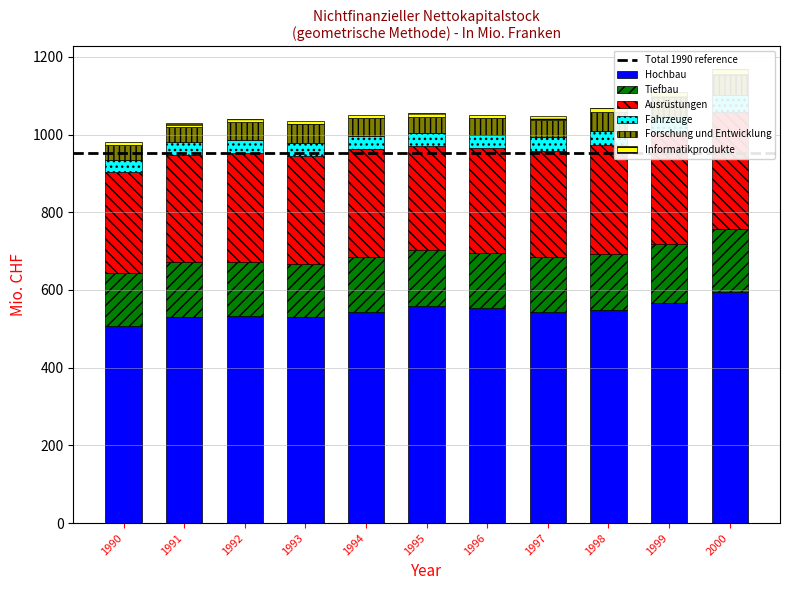

How many series are shown in this chart?

6